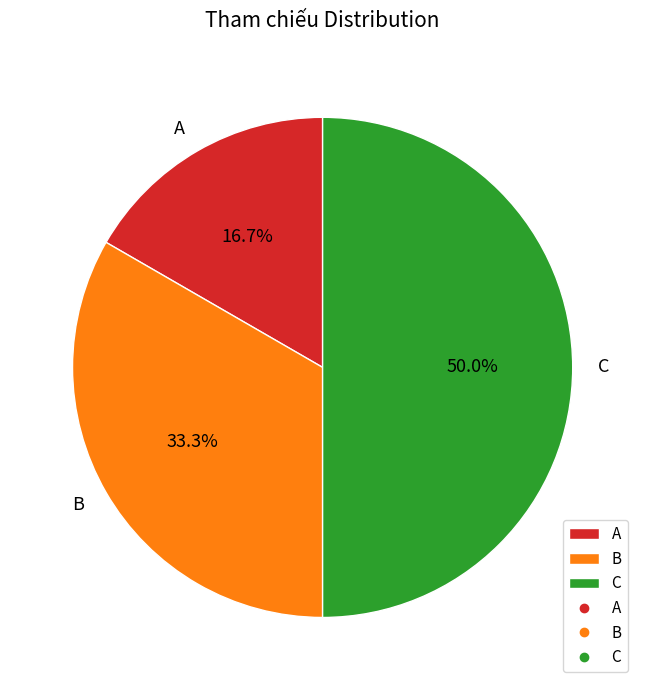

Does A account for over 50% of the chart?

No